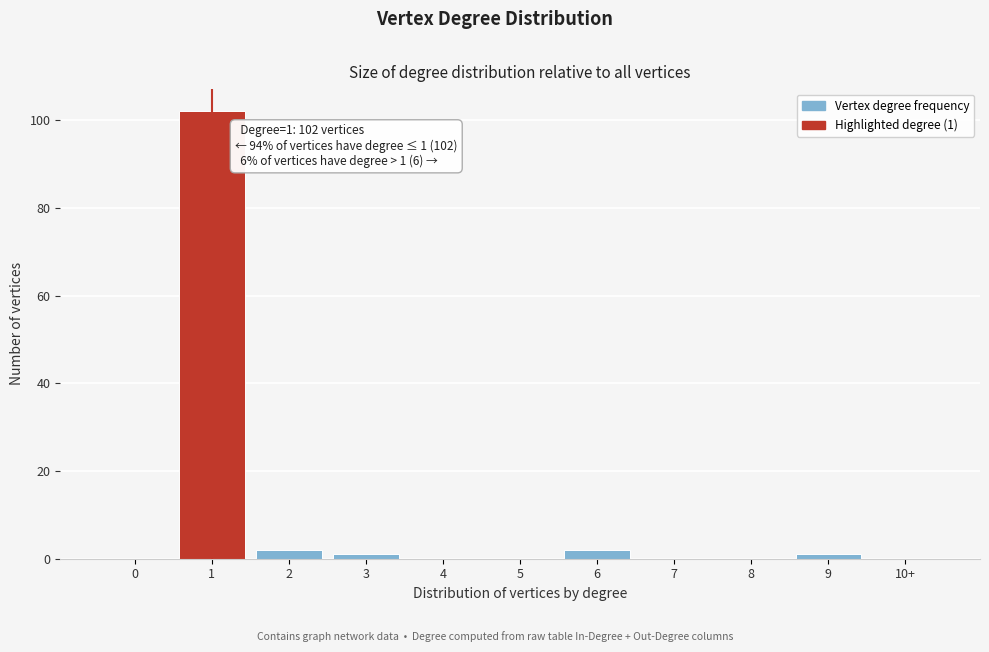

Reading right to left, extract all data points from this chart.

10+=0	9=1	8=0	7=0	6=2	5=0	4=0	3=1	2=2	1=102	0=0